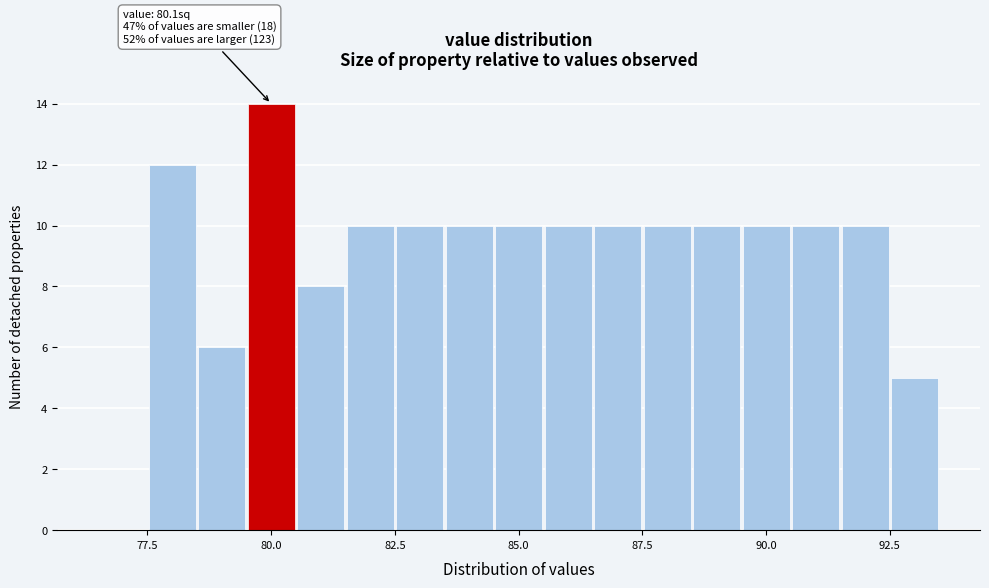

Around what value on the x-axis is the tallest bar? Give the approximate position of its centre, as read against the axis.

80.0